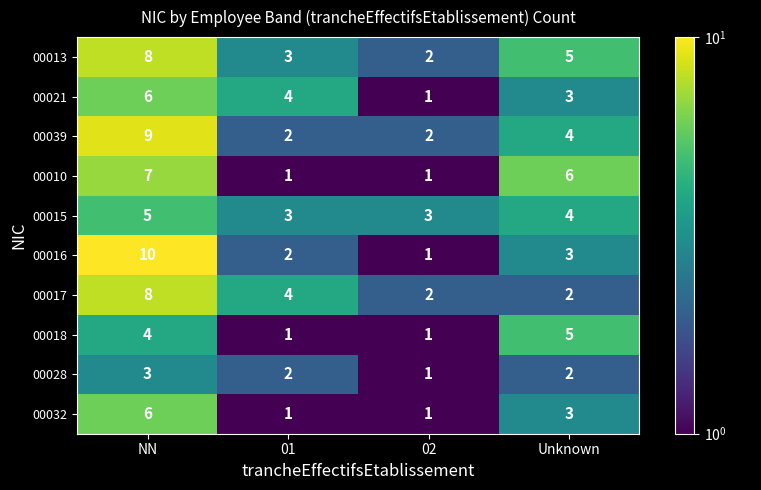

What is the sum of the 00028 values at 01 and NN?

5